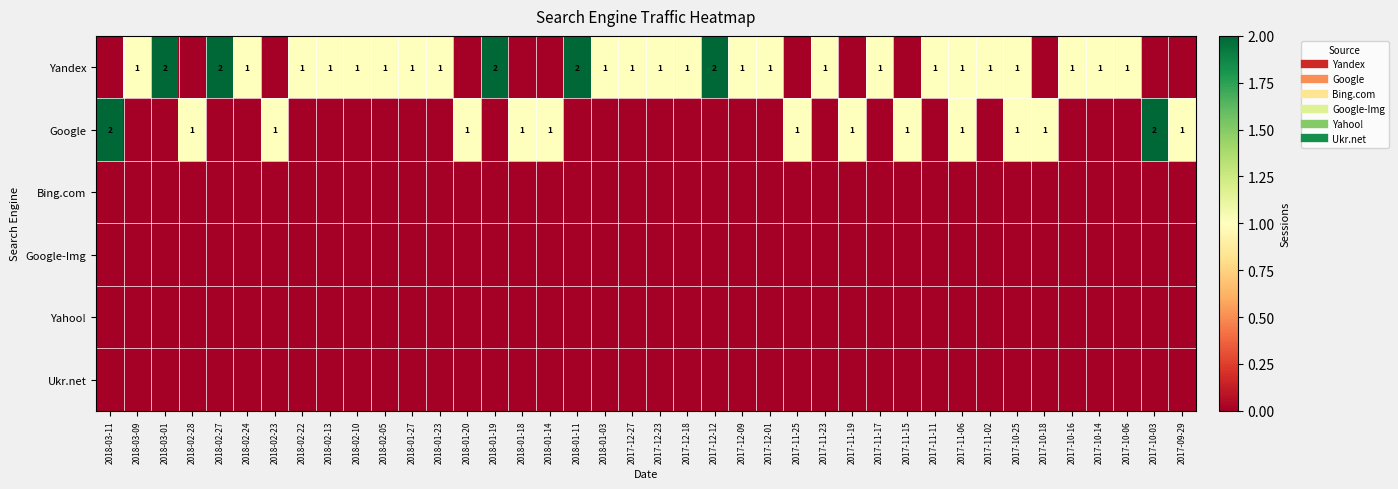

List the labels in order of Google value, largest first.

2018-03-11, 2017-10-03, 2018-02-28, 2018-02-23, 2018-01-20, 2018-01-18, 2018-01-14, 2017-11-25, 2017-11-19, 2017-11-15, 2017-11-06, 2017-10-25, 2017-10-18, 2017-09-29, 2018-03-09, 2018-03-01, 2018-02-27, 2018-02-24, 2018-02-22, 2018-02-13, 2018-02-10, 2018-02-05, 2018-01-27, 2018-01-23, 2018-01-19, 2018-01-11, 2018-01-03, 2017-12-27, 2017-12-23, 2017-12-18, 2017-12-12, 2017-12-09, 2017-12-01, 2017-11-23, 2017-11-17, 2017-11-11, 2017-11-02, 2017-10-16, 2017-10-14, 2017-10-06